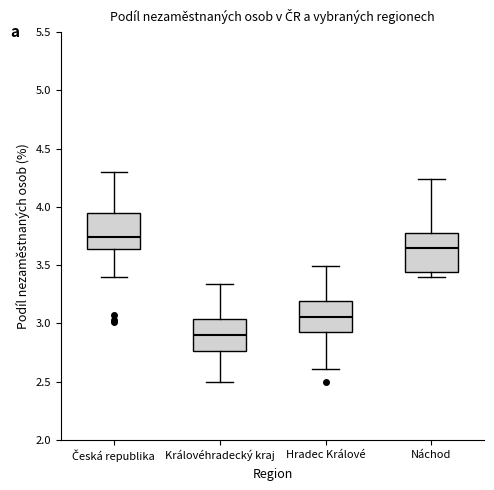

Where does the upper whisker of the box for Náchod end on the y-axis? The values are not printed on the chart, so give them approximately, as read against the axis.

4.25